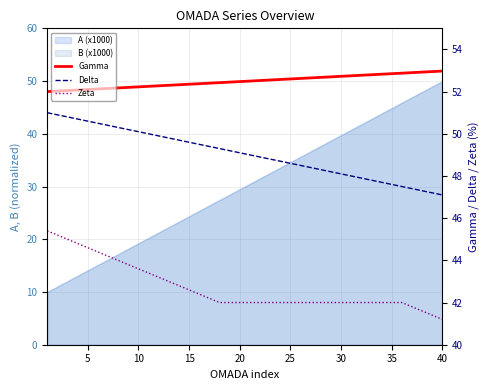

Is the value of Delta at 38 greater than the value of Zeta at 19?

Yes